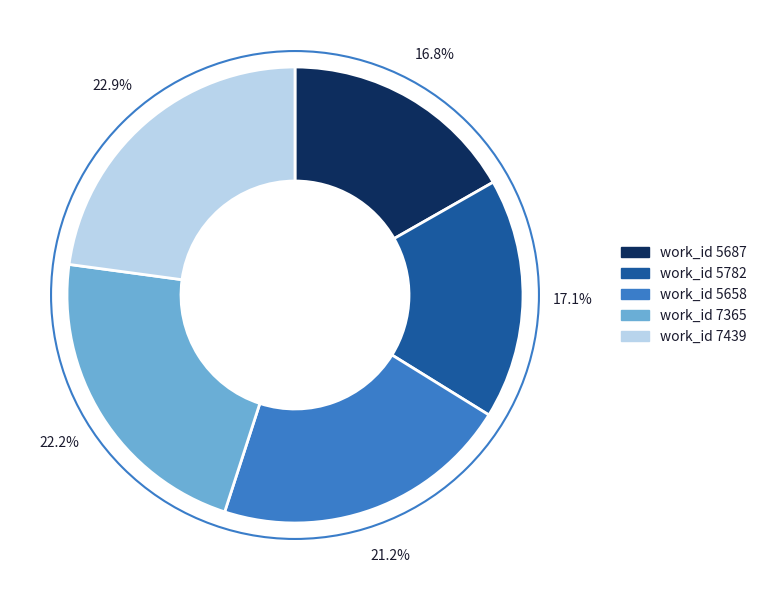

Is there a majority slice in this chart?

No